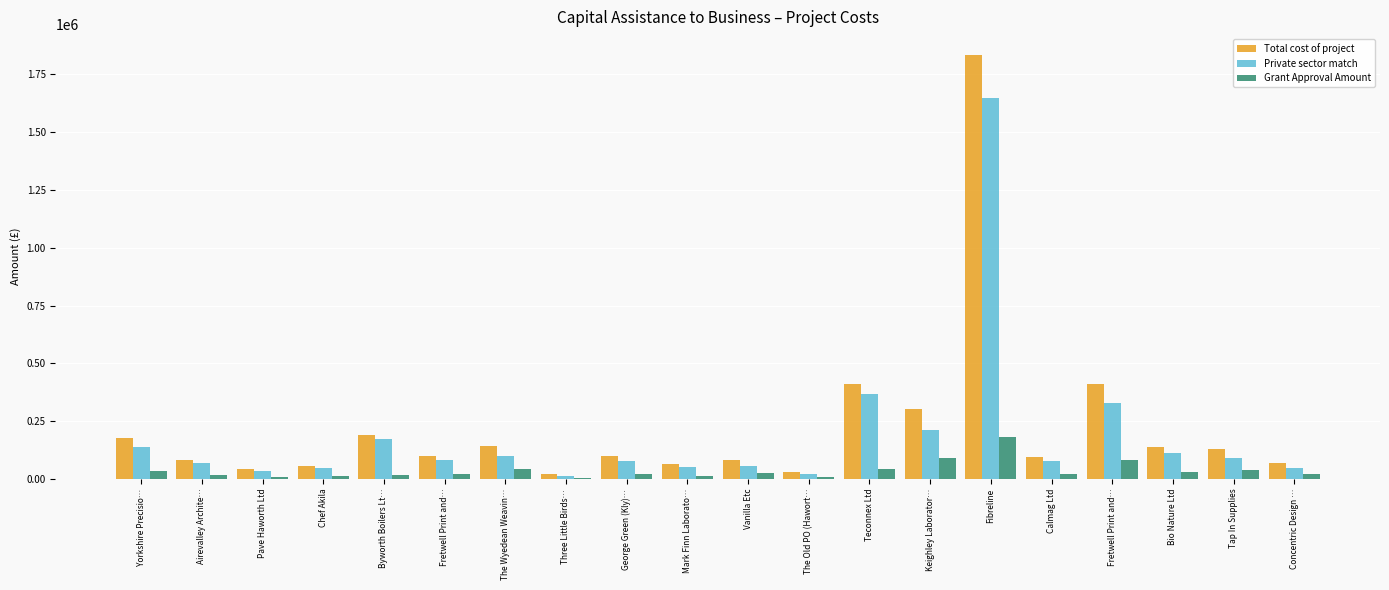

What are all the series names shown in the legend?

Total cost of project, Private sector match, Grant Approval Amount